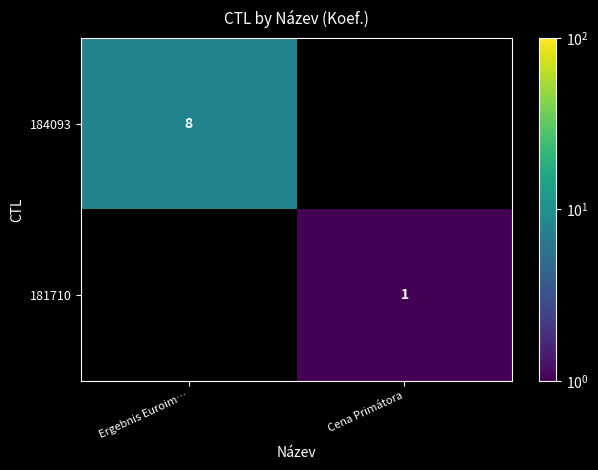

How many categories are shown in the chart?

2